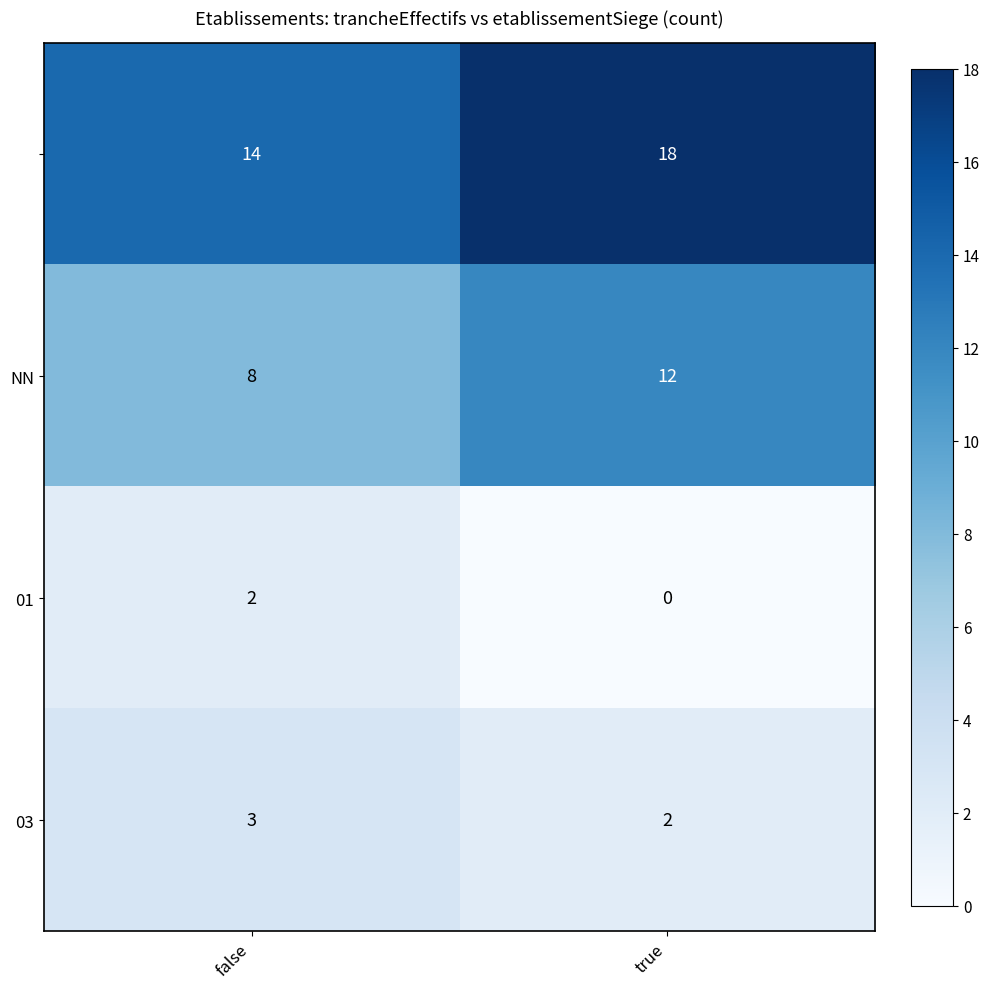

At which category is the sum across all series the highest?

true